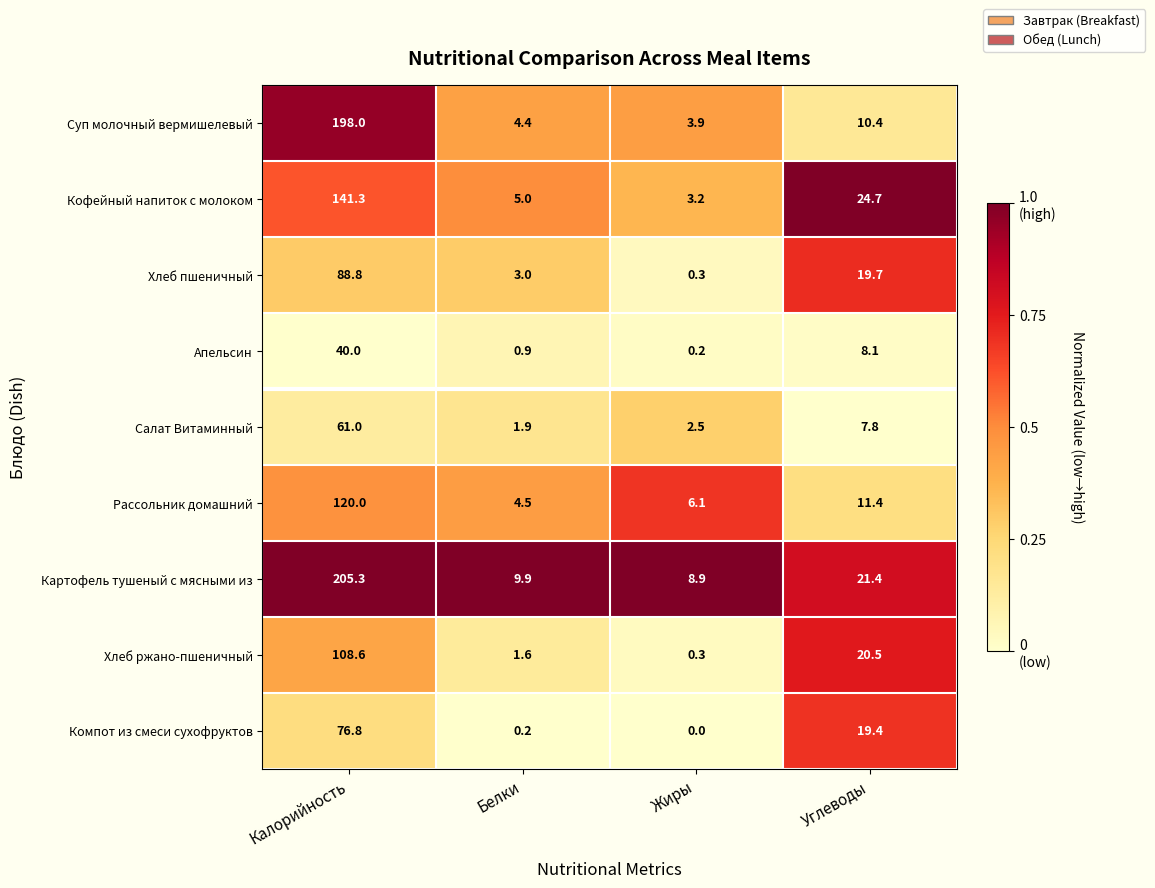

At which category does the chart reach its peak across all series?

Калорийность